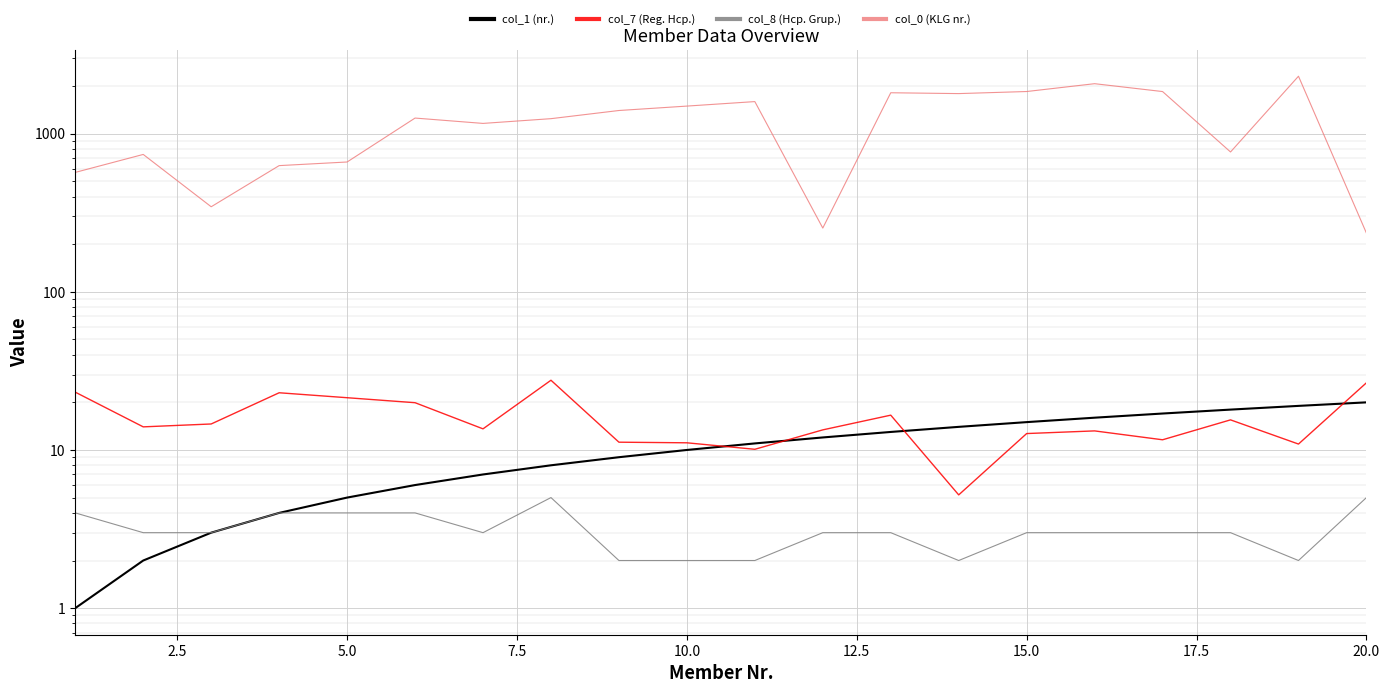

What is the maximum value shown in the chart?

2308.0